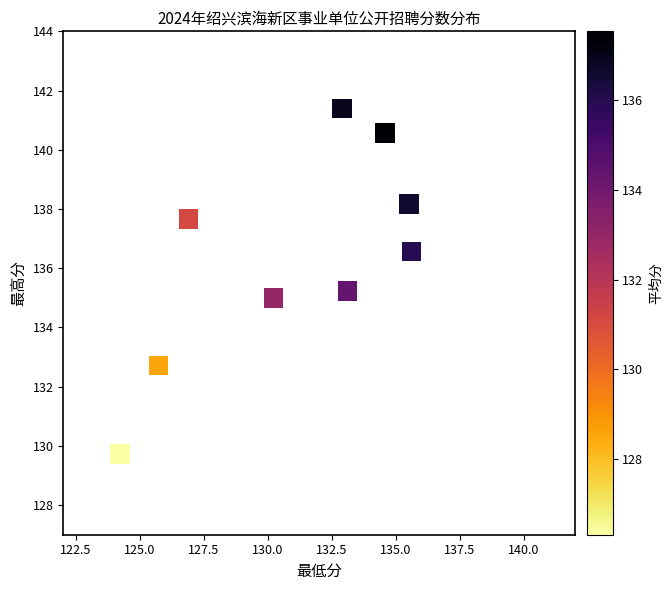

What is the average X value?

131.0